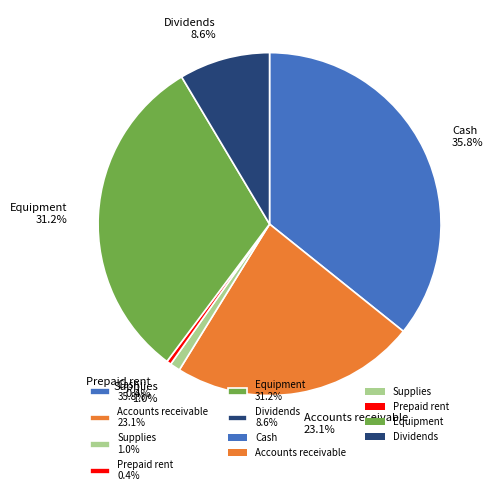

Combined, do Equipment and Prepaid rent account for over 50%?

No